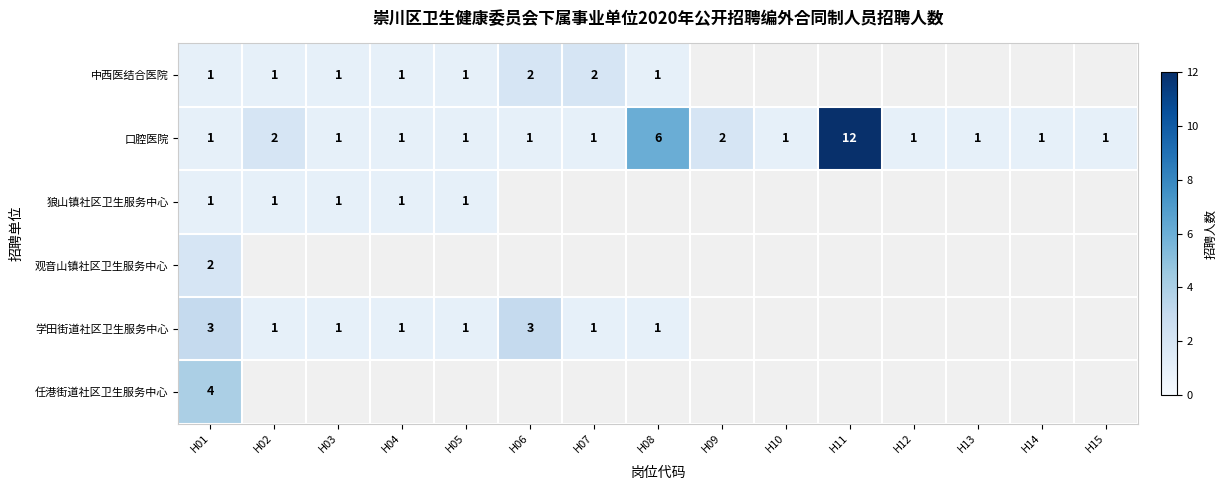

At which category is the sum across all series the highest?

H01